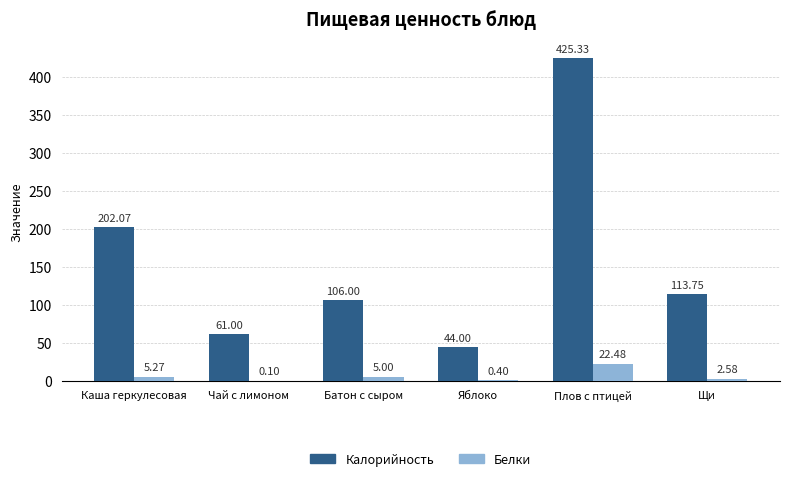

Does the chart contain stacked bars?

No